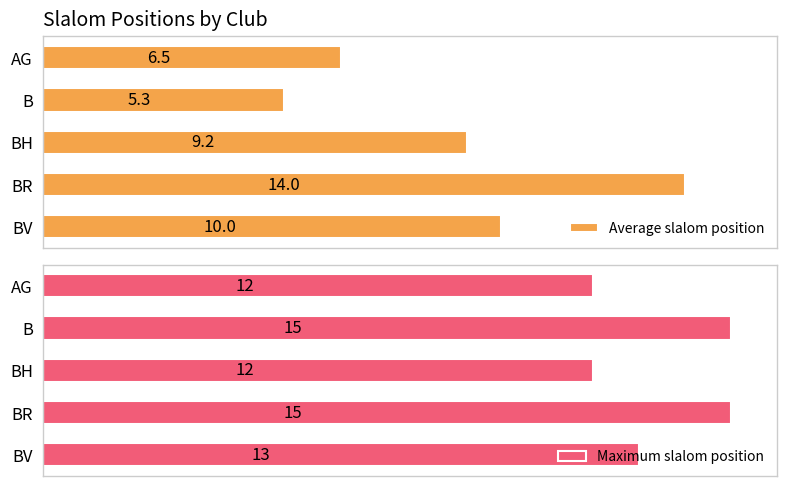

At which label does Average slalom position reach its peak?

BR